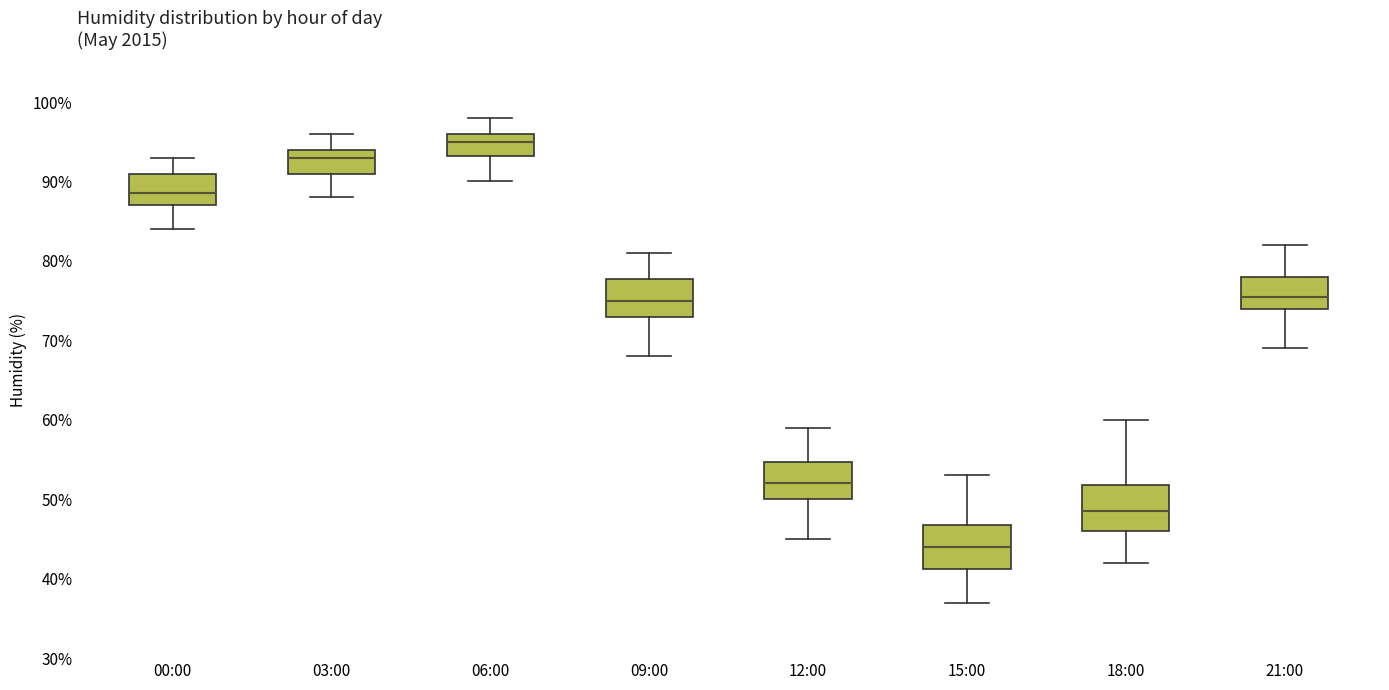

Which box's median line is the highest?

06:00